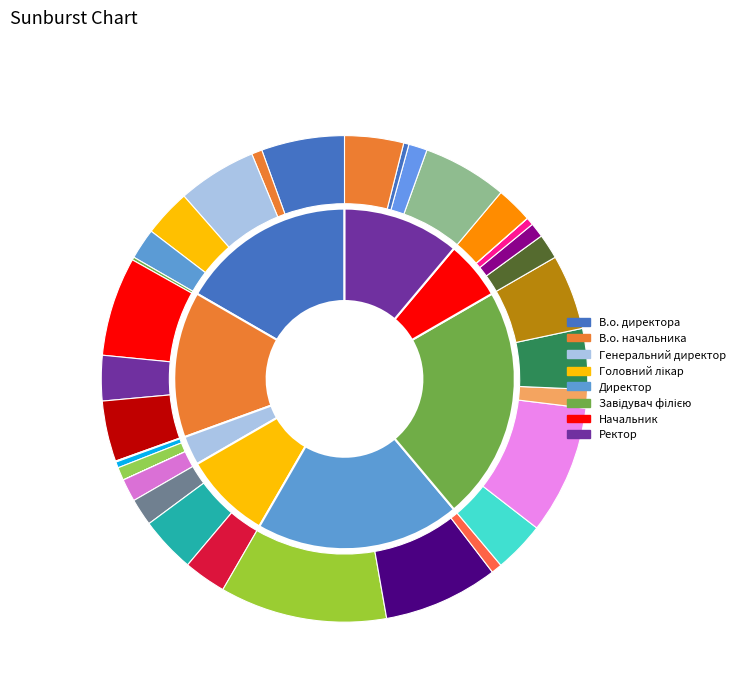

Is the sum of Головний лікар and Ректор greater than half?

No